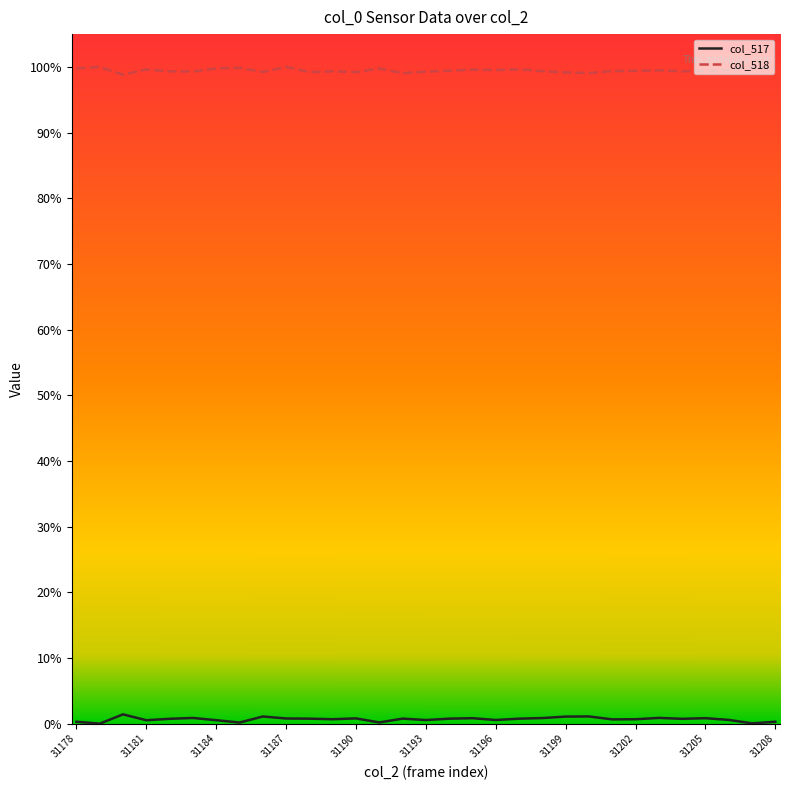

Rank the series by their average value, from lowest to highest.

col_517, col_518